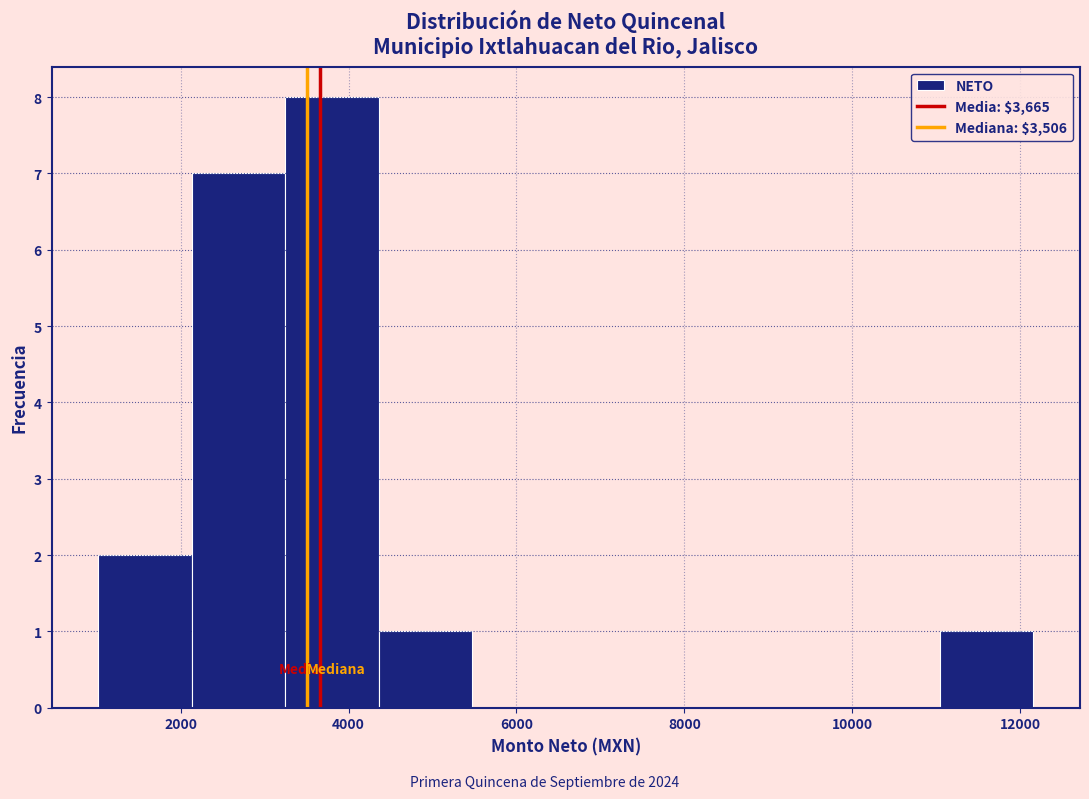

Reading left to right, list every bar in this chart as the range it spans on the x-axis followed by its height. Neither the bar edges nor the heights are printed on the chart, so give them approximately, as read against the axes.

1000 to 2200: 2
2200 to 3200: 7
3200 to 4400: 8
4400 to 5400: 1
5400 to 6600: 0
6600 to 7600: 0
7600 to 8800: 0
8800 to 10000: 0
10000 to 11000: 0
11000 to 12200: 1